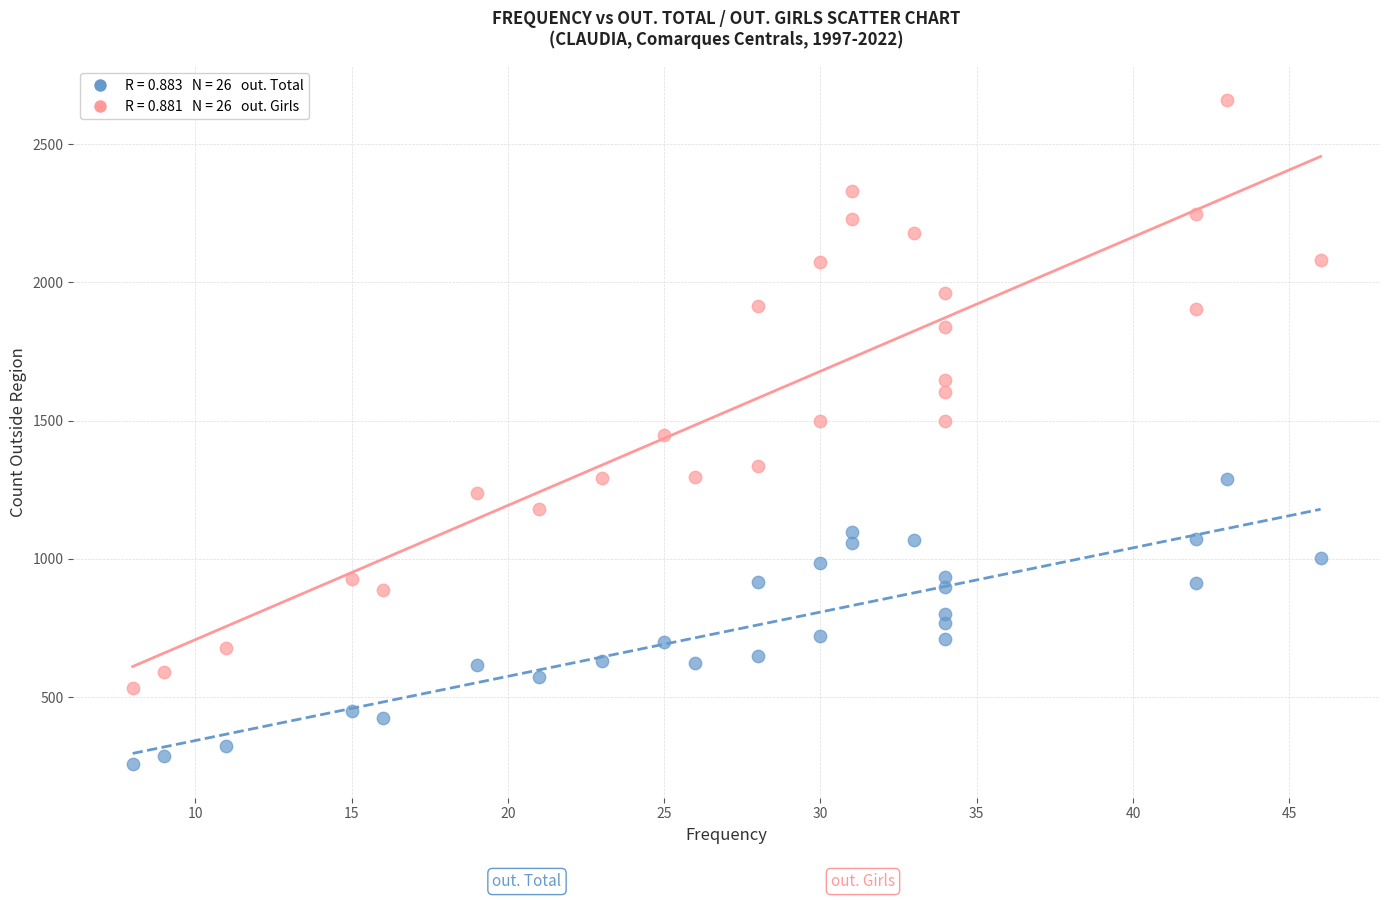

Across all data points, what is the range of Y values (max minus min)?

2404